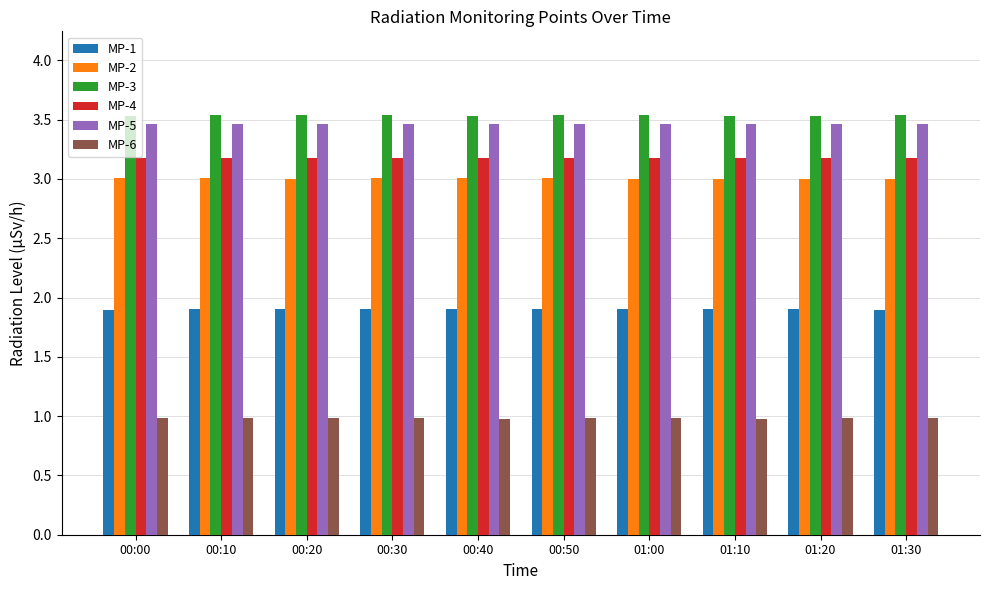

What is the minimum value for MP-1?

1.9